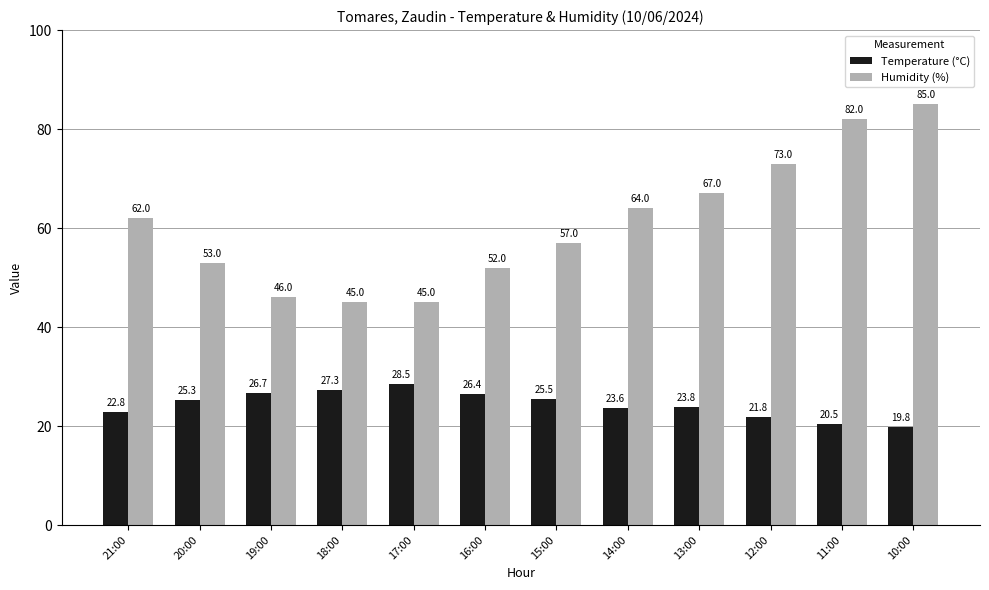

At which label does Temperature (°C) reach its peak?

17:00